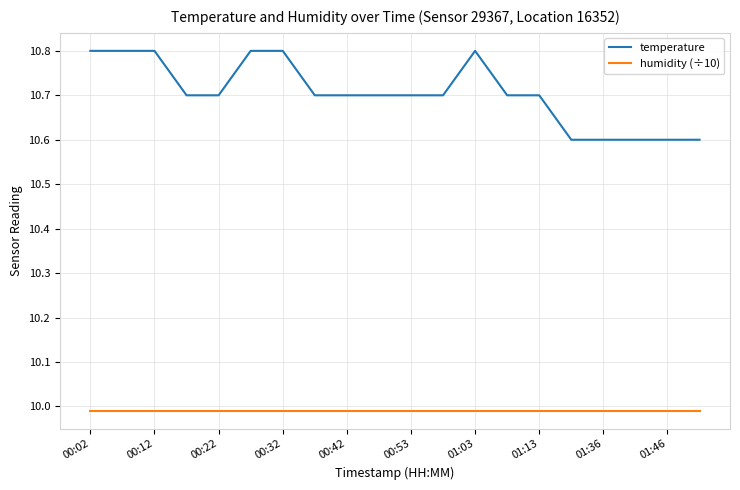

Which series has the largest range (max minus min)?

temperature